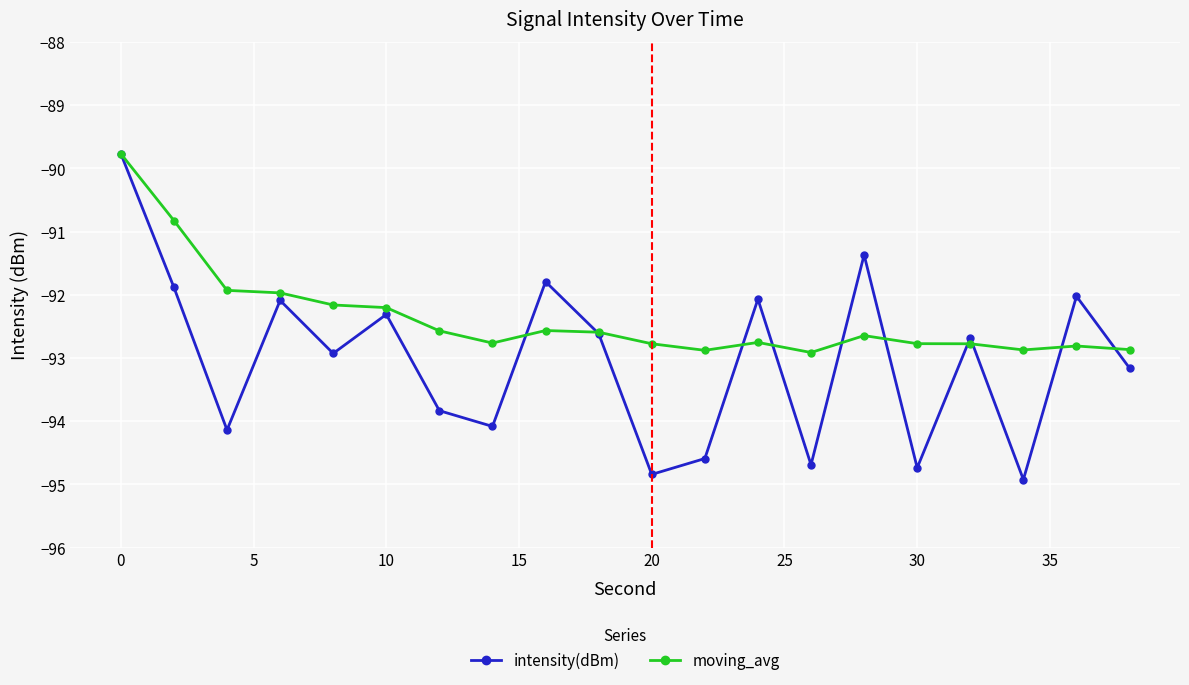

Which series has the largest total across all categories?

moving_avg